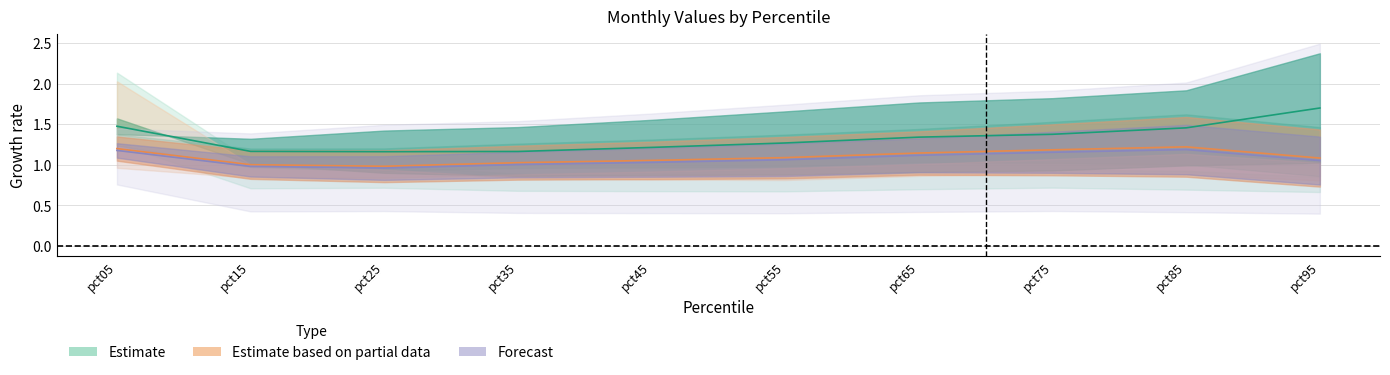

True or false: May and Jul intersect in this chart.

False